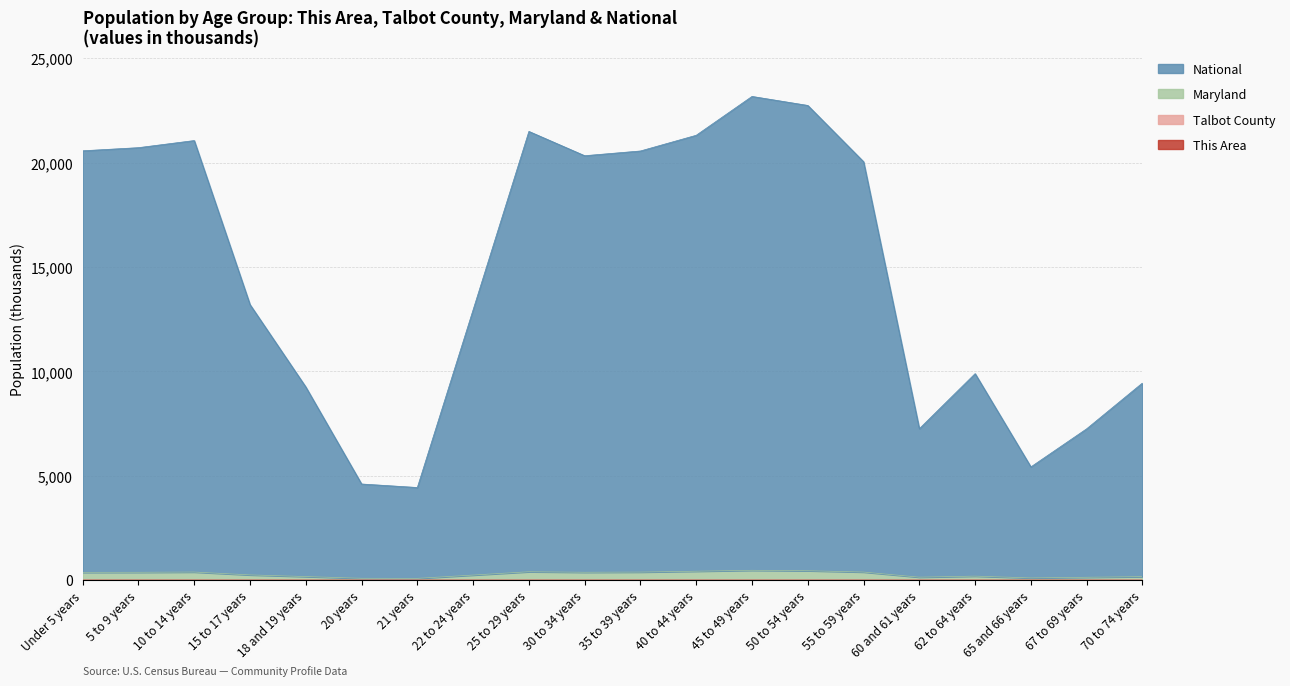

What is the difference between the maximum and minimum values in the Talbot County series?

2.9